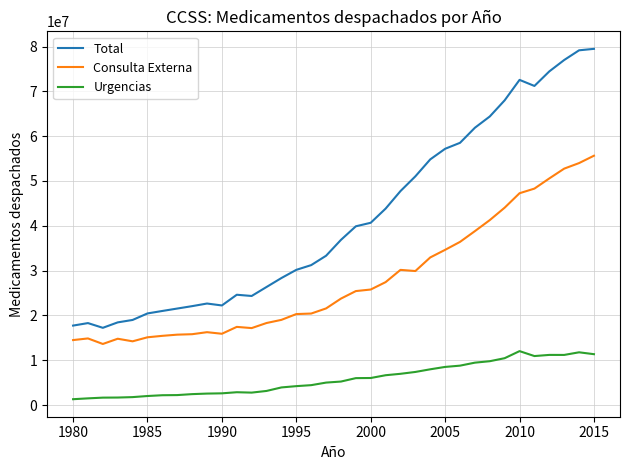

What is the difference between the maximum and minimum values in the Consulta Externa series?

42006527